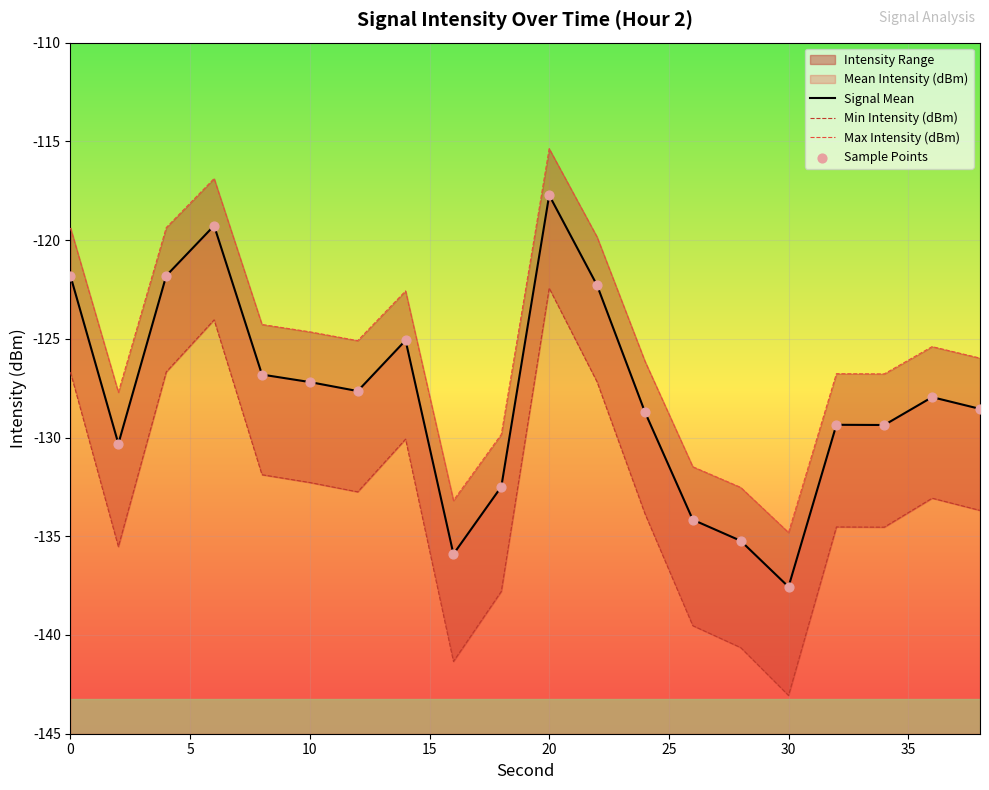

Which series has the widest spread of Y values?

Min Intensity (dBm)